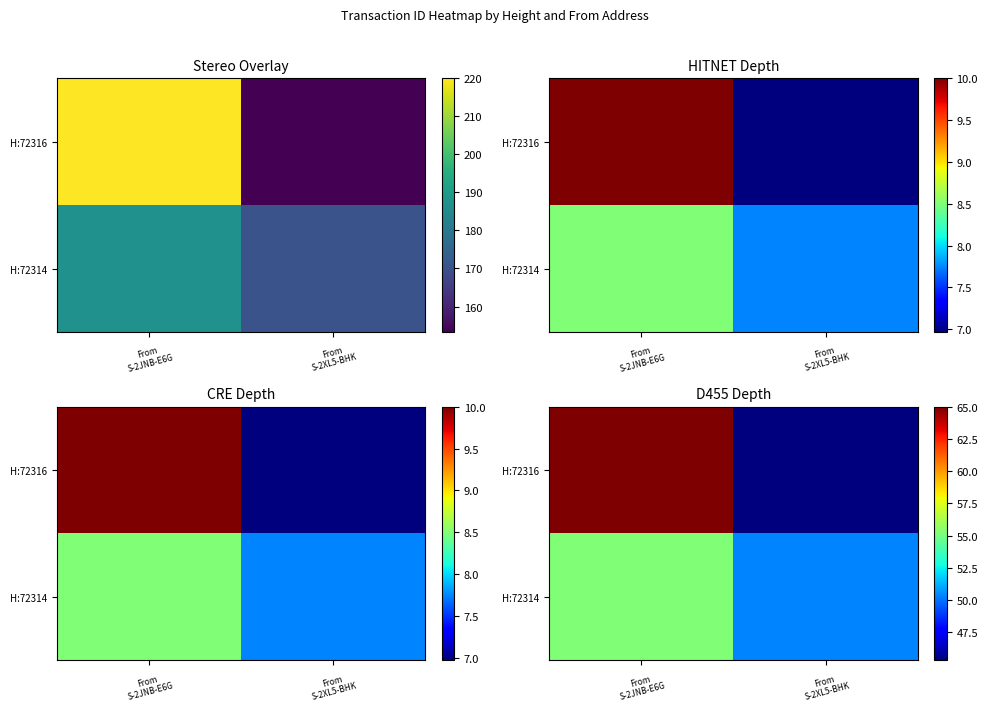

What is the total value across all series at From
S-2JNB-E6G?

120.2